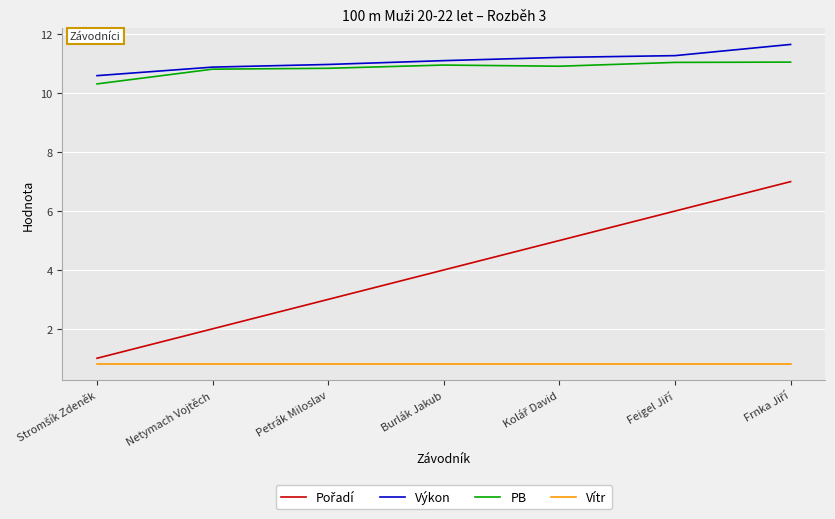

The Výkon series shows 7.4 at Petrák Miloslav. True or false?

False